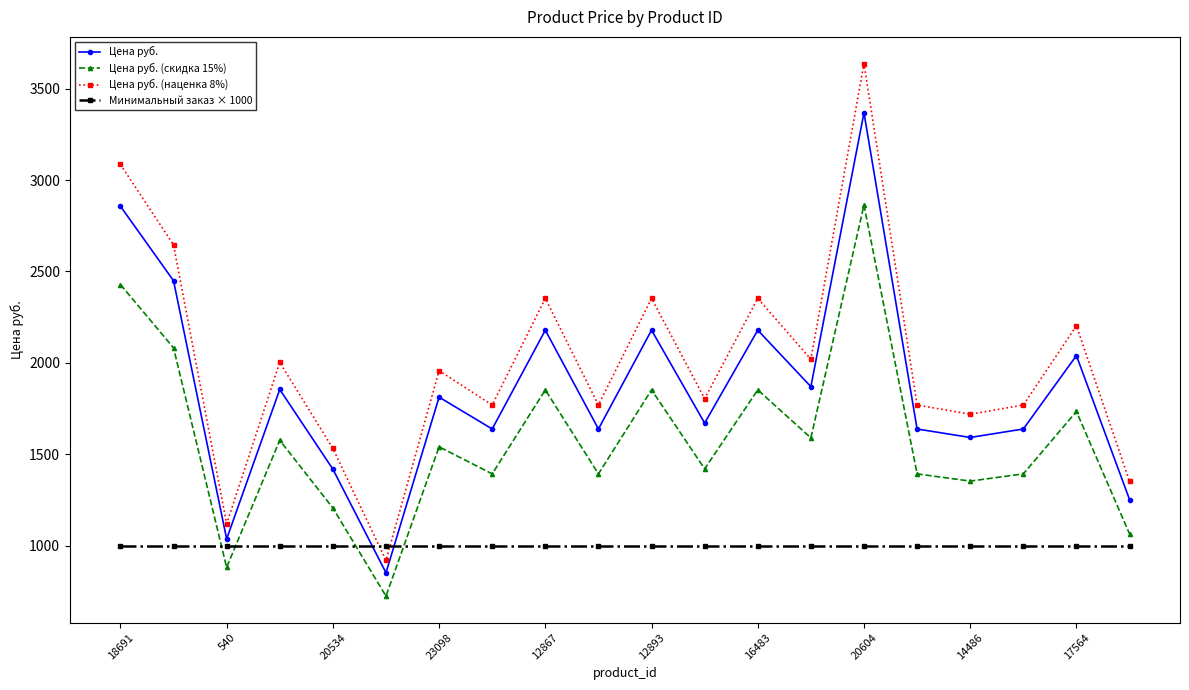

What is the value of the Цена руб. (наценка 8%) point at the 1st from the left?

3085.2